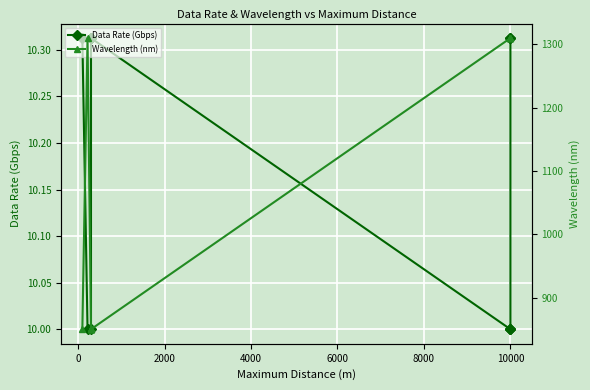

Which series has the largest total across all categories?

Wavelength (nm)